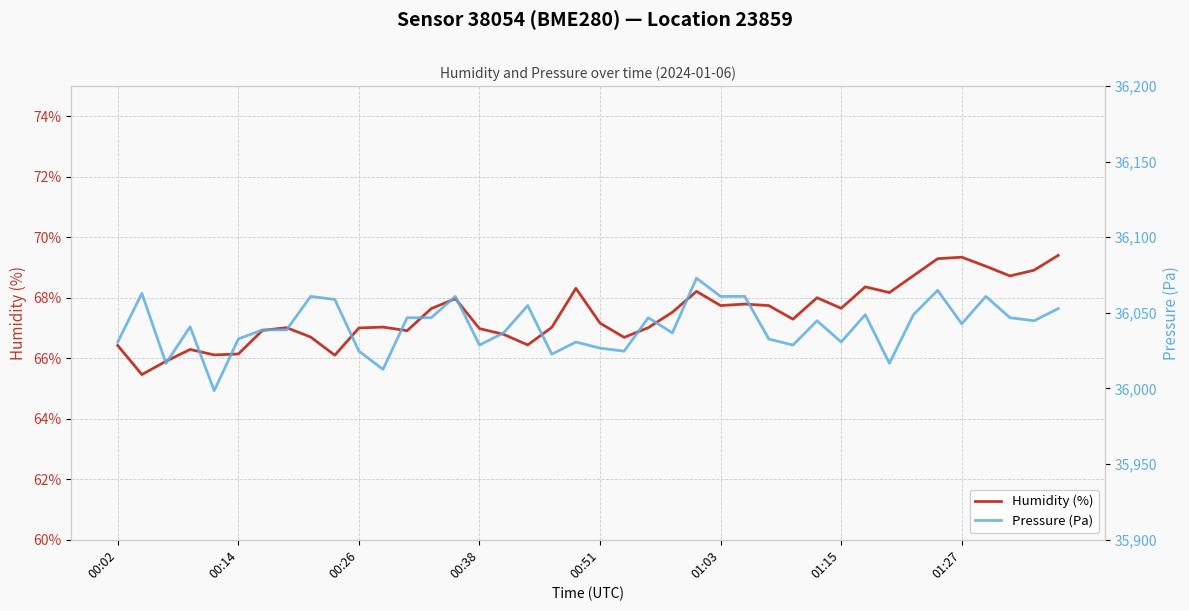

What is the maximum value for Humidity (%)?

69.4